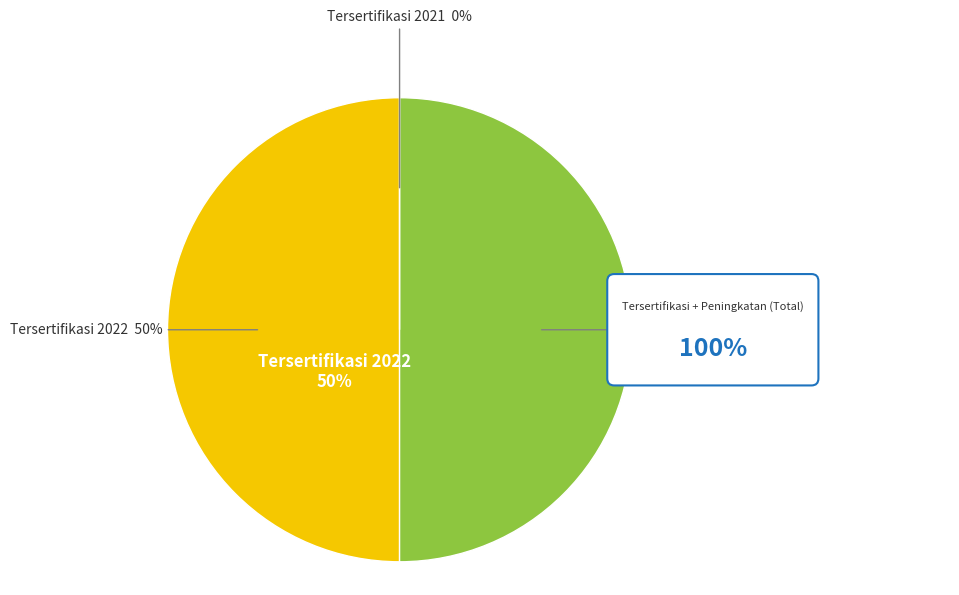

How many slices are in this pie chart?

3